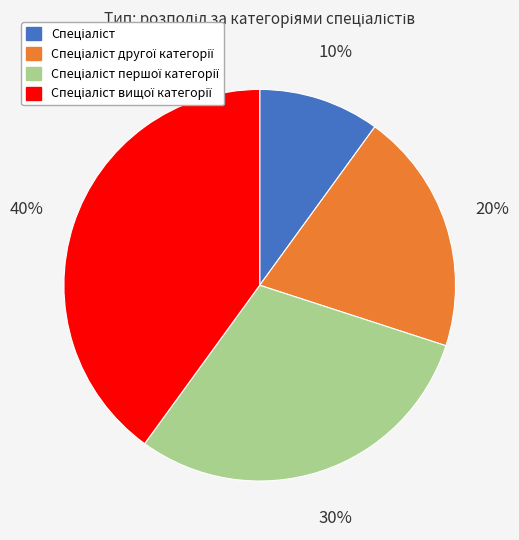

To the nearest percent, what is the difference between the largest and smallest slice percentages?

30%